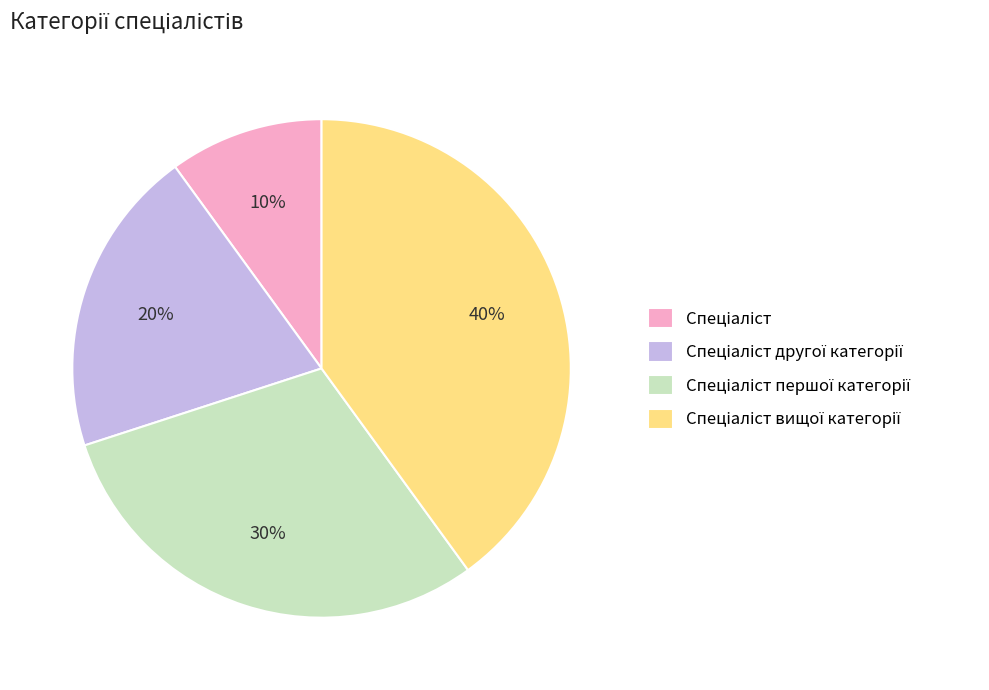

To the nearest percent, what is the average slice percentage?

25%